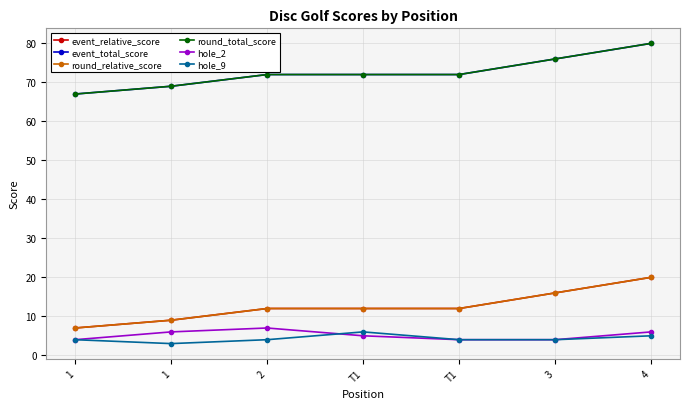

Does the chart have visible grid lines?

Yes